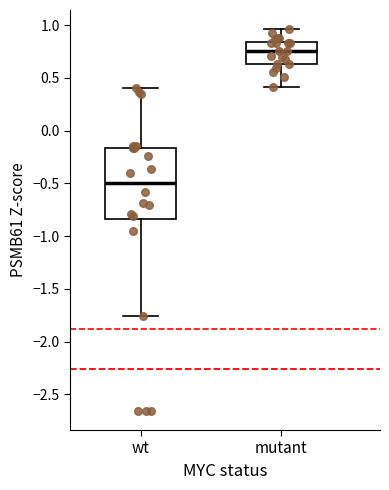

Reading left to right, read every box against the y-axis: the position of its median line, the range the box covers, and the ends of its whiskers. The values are not printed on the chart, so give them approximately, as read against the axis.

wt: median -0.50, box -0.85 to -0.15, whiskers -1.75 to 0.40
mutant: median 0.75, box 0.65 to 0.85, whiskers 0.40 to 0.95